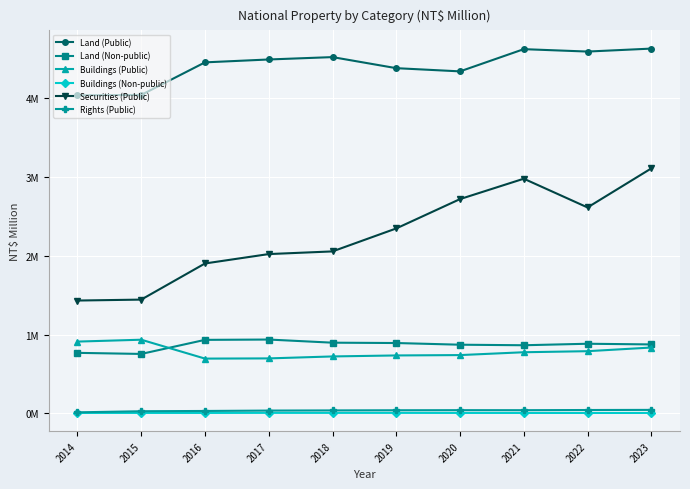

Between 2015 and 2017, which series saw the biggest shift?

Securities (Public)